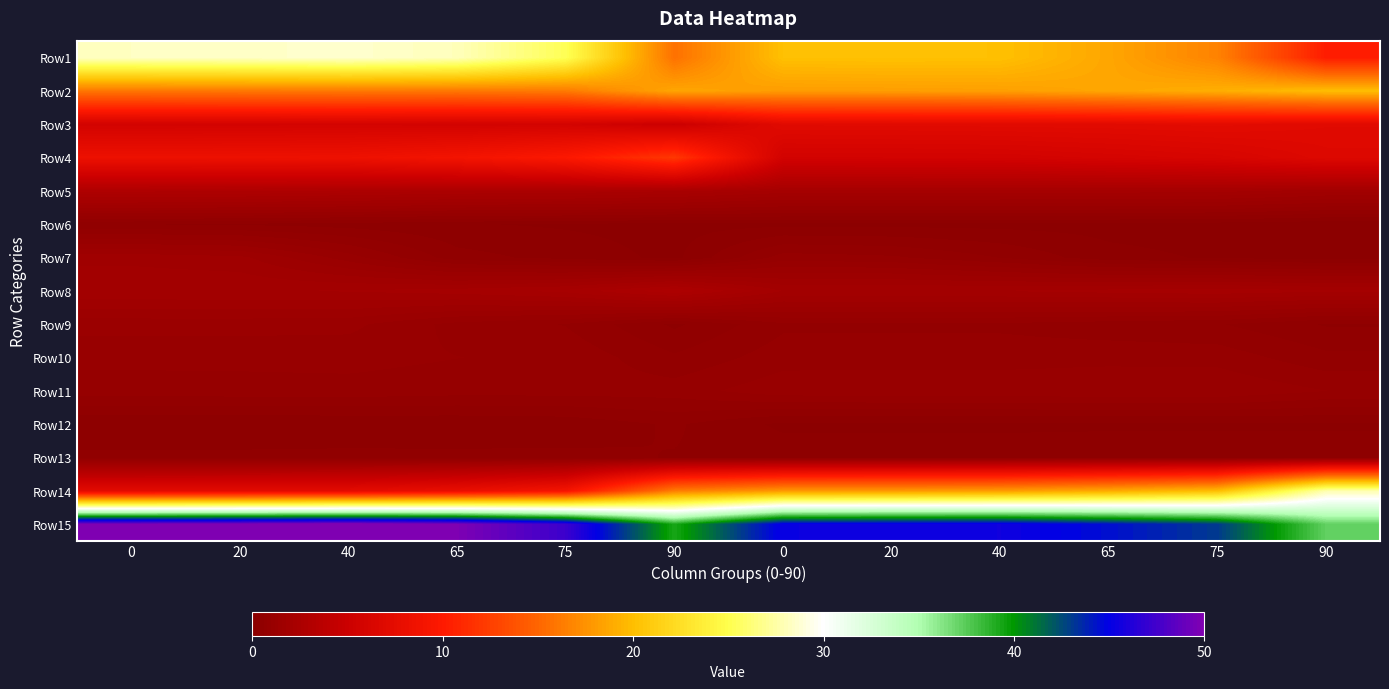

What is the spread (max minus min) of values at 75?

47.1